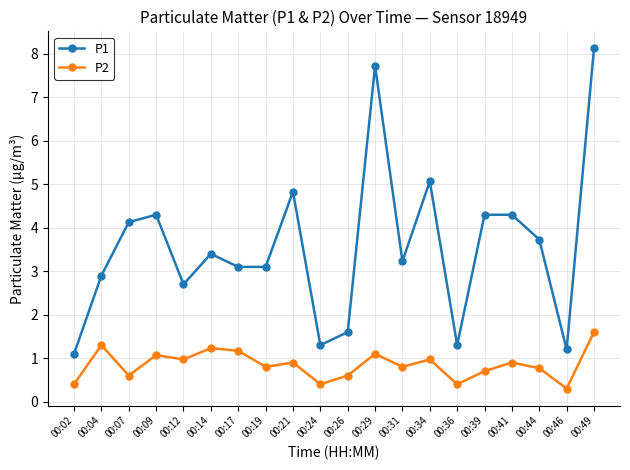

Which label corresponds to the smallest value in the chart?

00:46